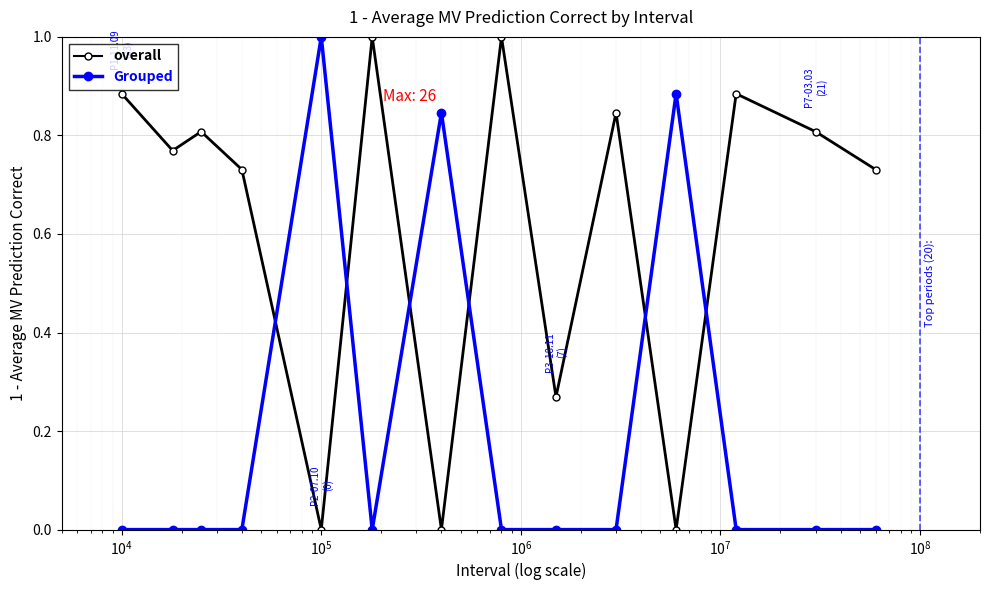

In overall, how many points are lower than both neighbors (excluding endpoints)?

5